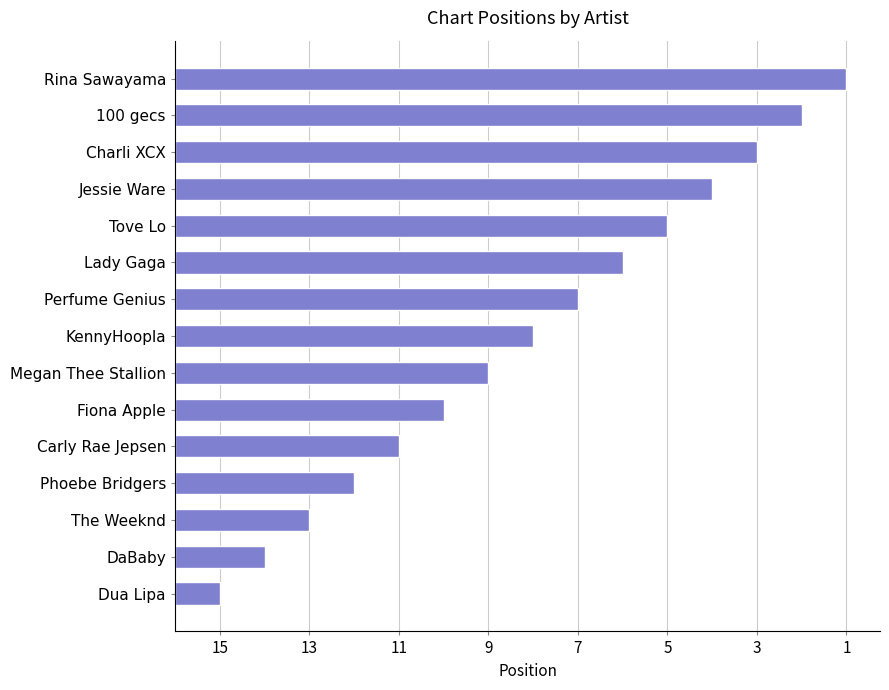

Does the chart contain any negative values?

No